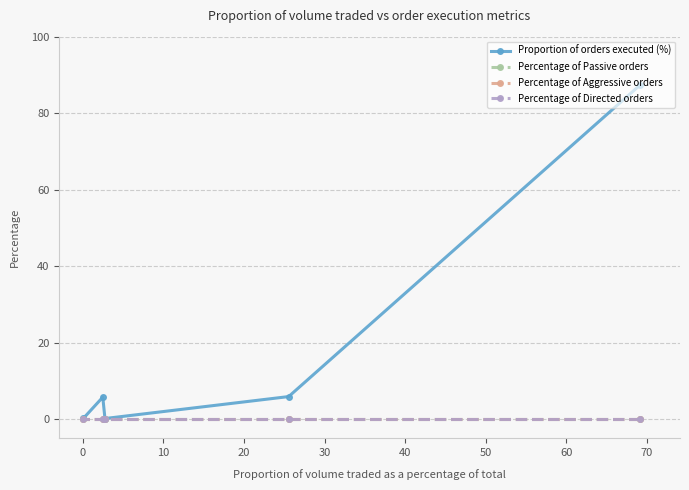

Which series has the largest range (max minus min)?

Proportion of orders executed (%)